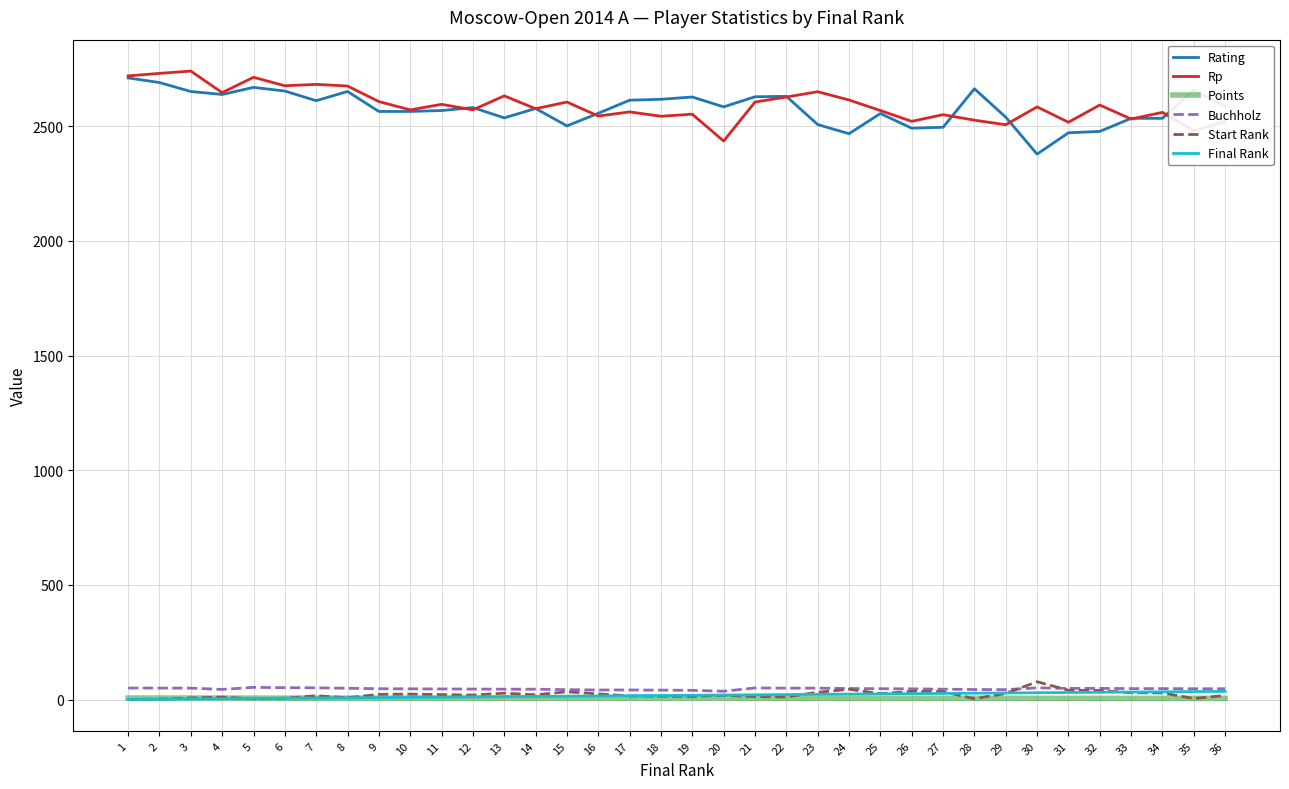

True or false: Rating and Final Rank cross at least once.

False